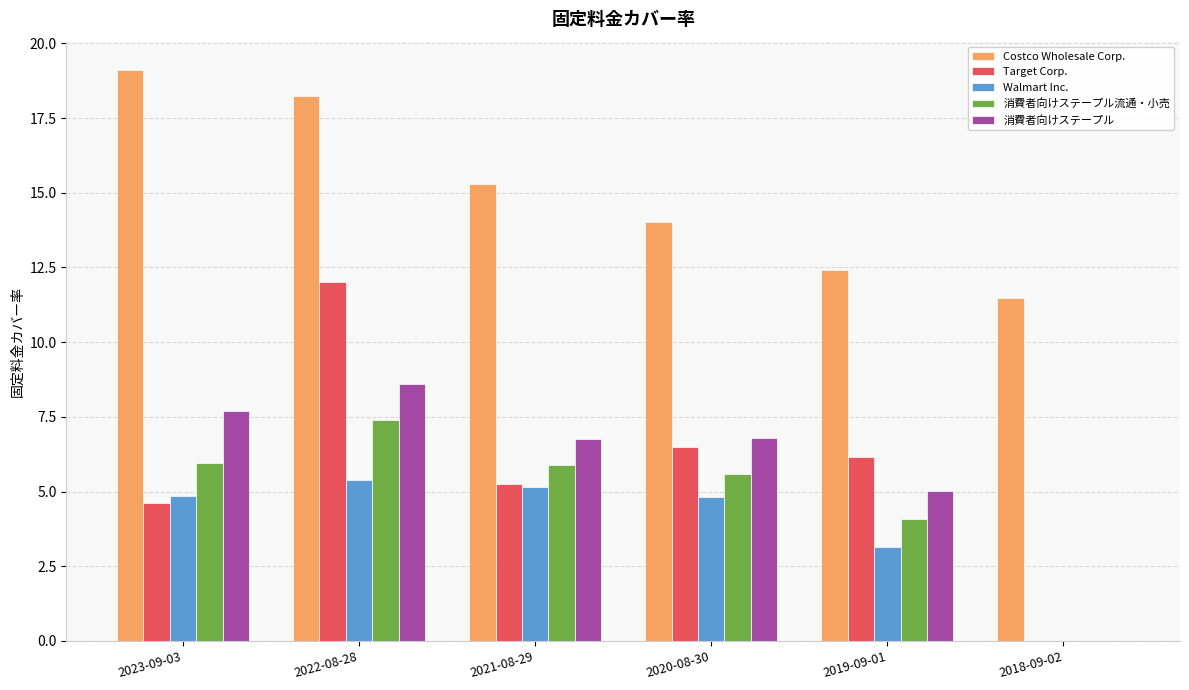

How many data points does each series have?

6